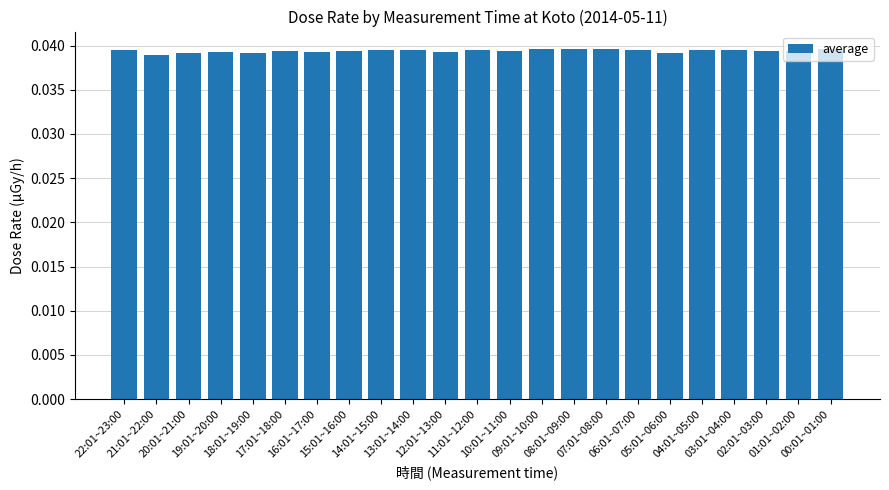

What is the sum of all values?

0.9